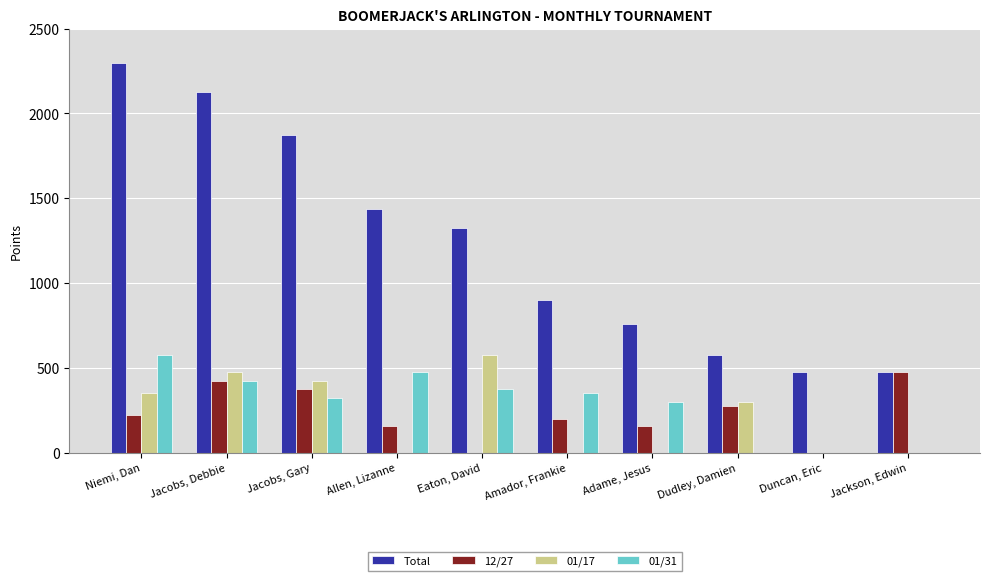

At which label does 01/31 reach its peak?

Niemi, Dan